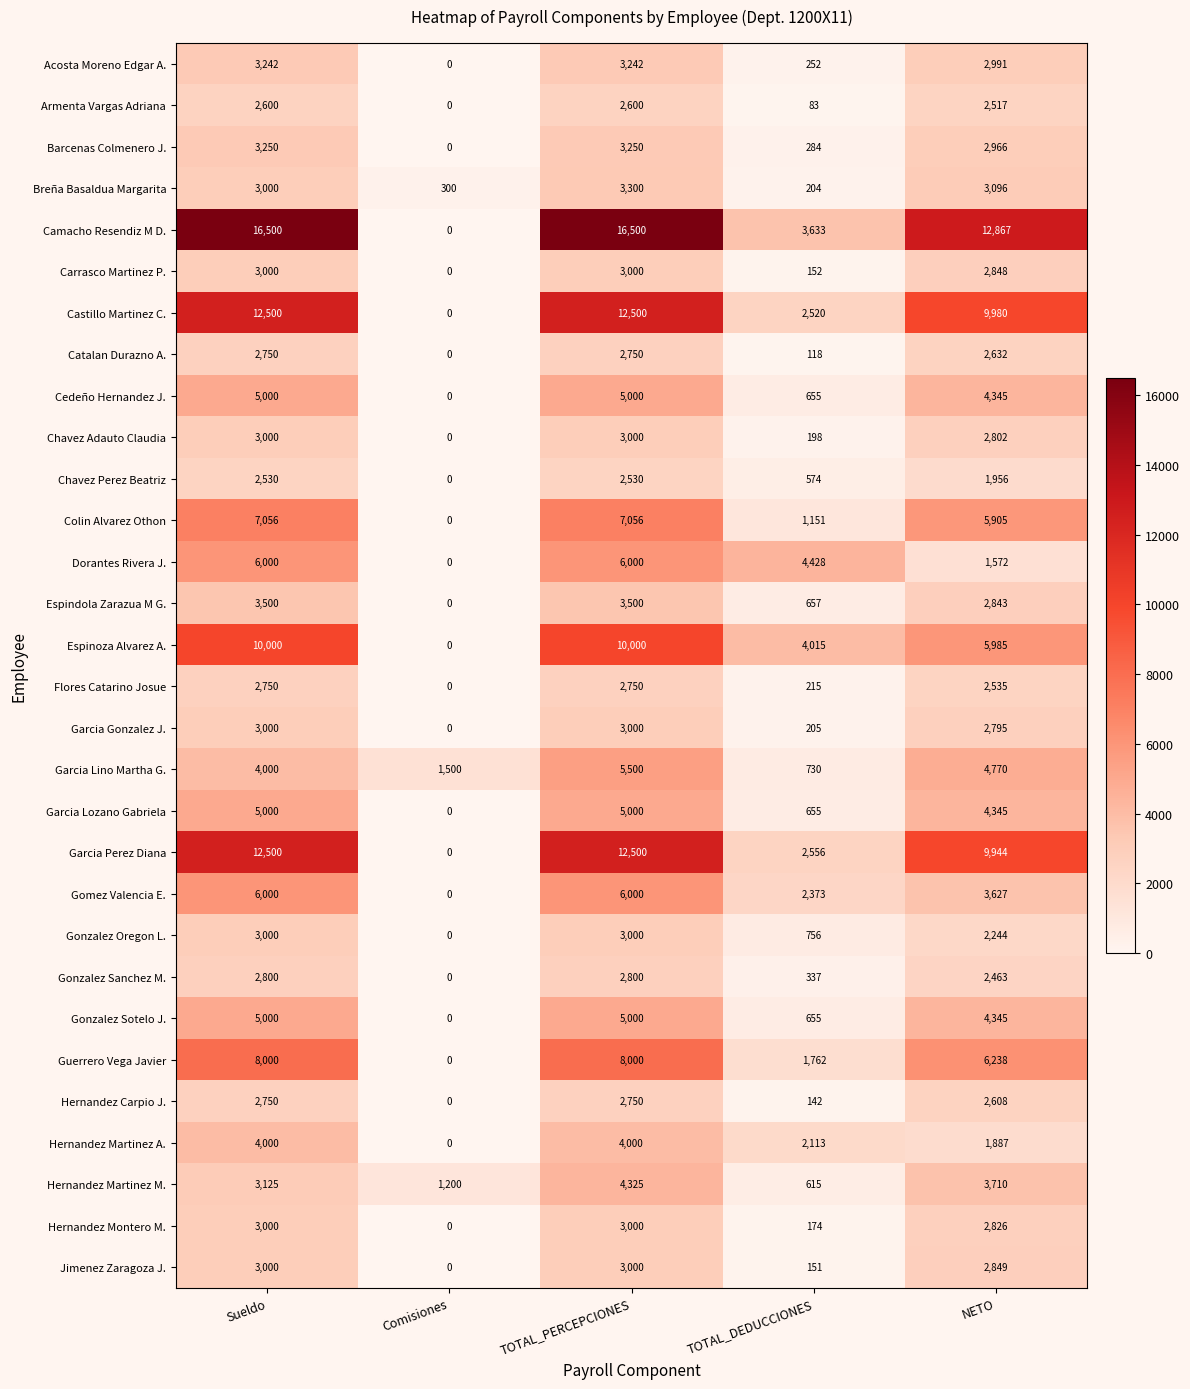

Which series has the largest range (max minus min)?

Camacho Resendiz M D.